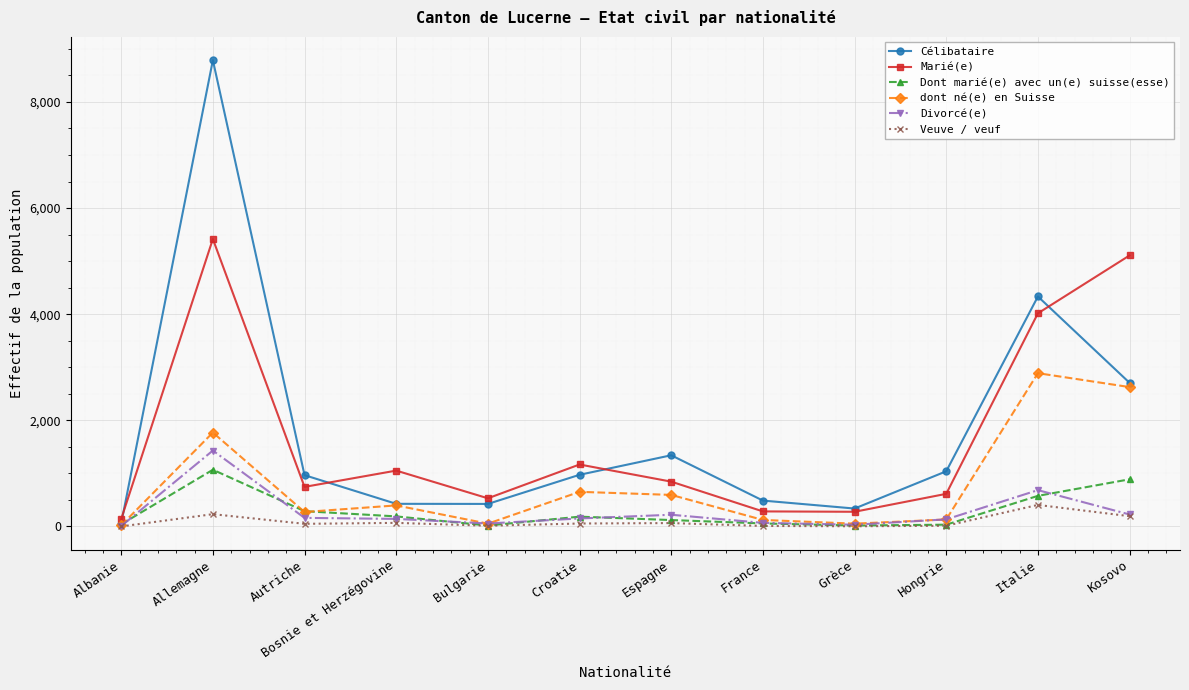

True or false: dont né(e) en Suisse has a value of 595 at Espagne.

True